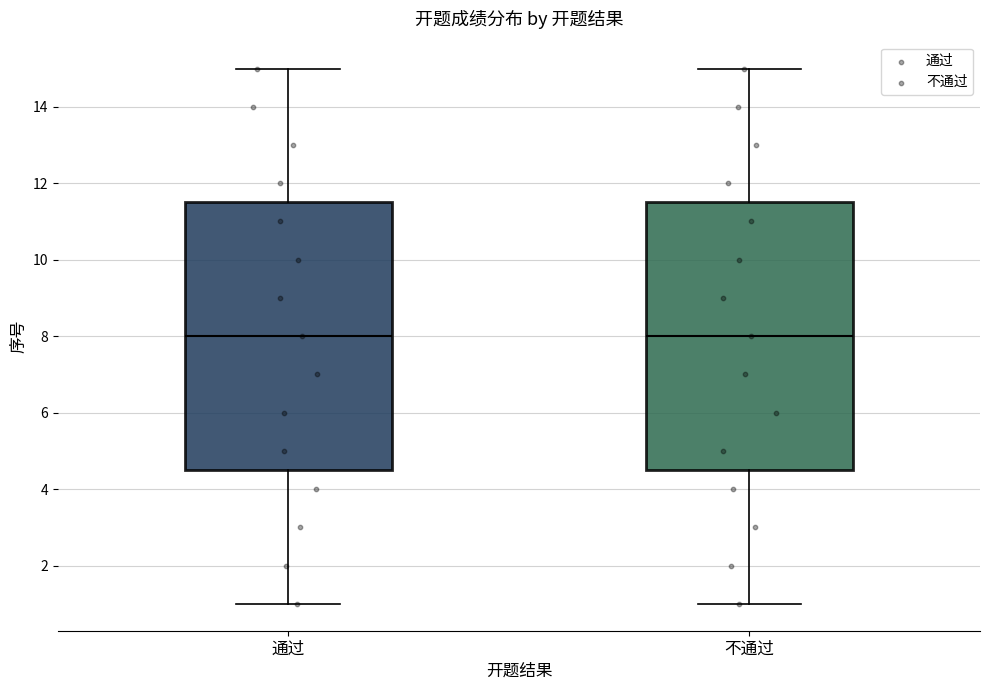

Where does the upper whisker of the box for 通过 end on the y-axis? The values are not printed on the chart, so give them approximately, as read against the axis.

15.0